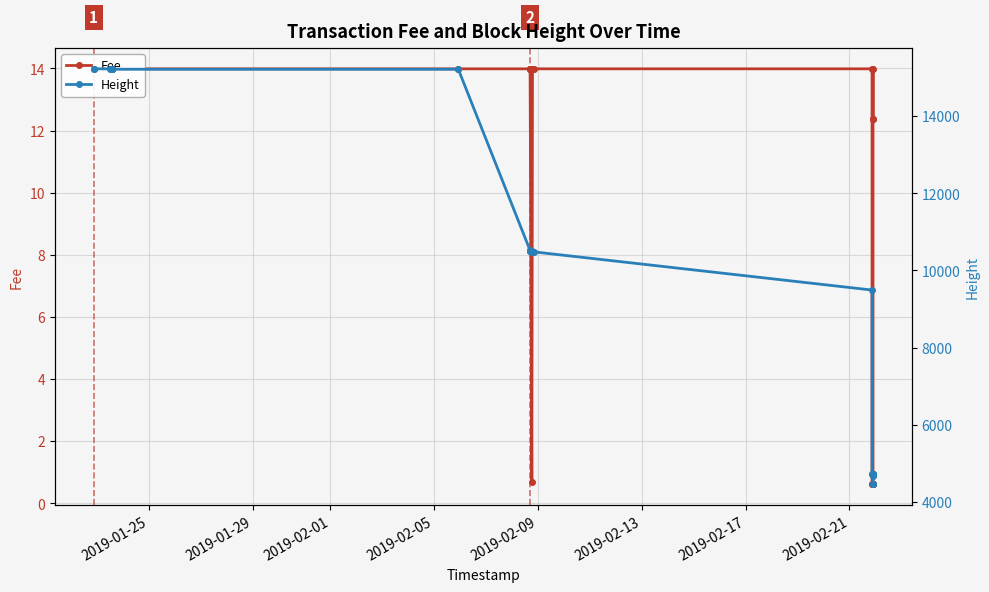

Is it true that Height equals 15222.0 at 2019-01-25?

True